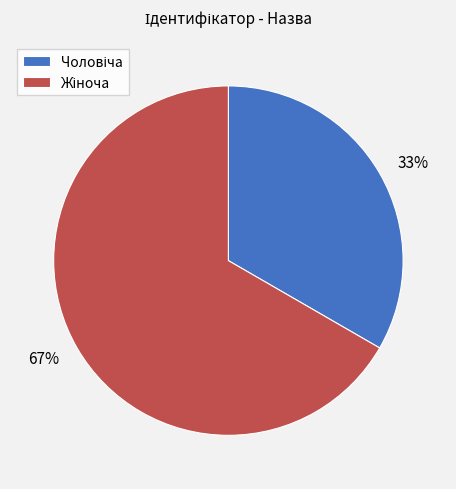

Is there a majority slice in this chart?

Yes